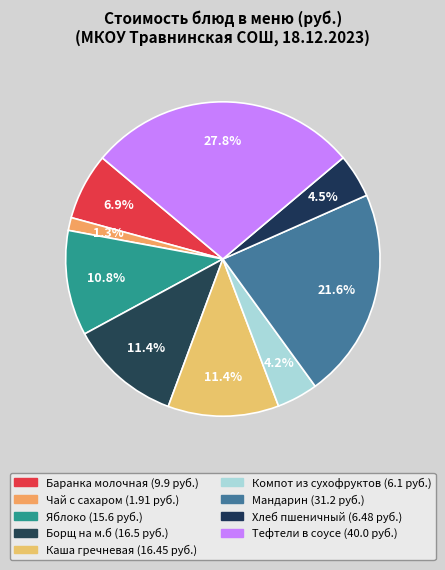

Is it true that Тефтели в соусе is 28% of the pie?

True